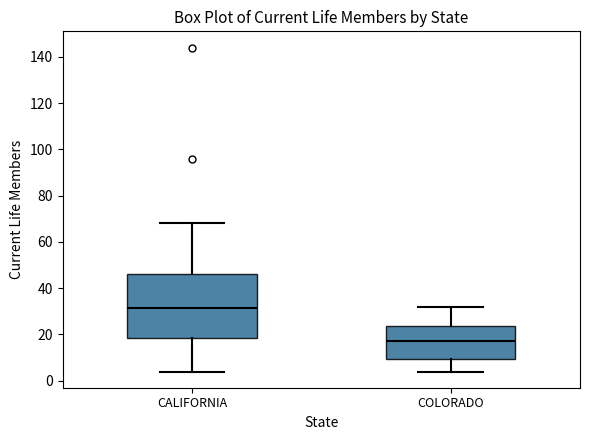

Which box's median line is the highest?

CALIFORNIA